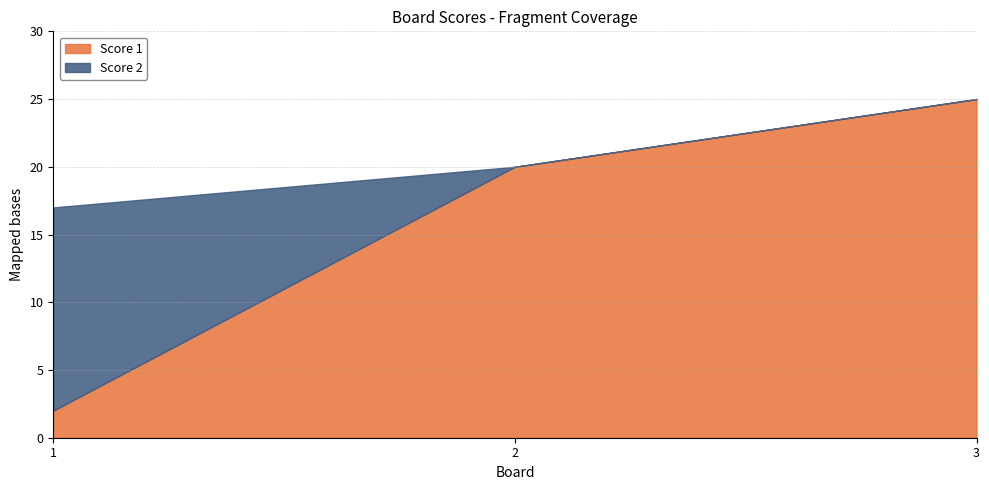

What are all the series names shown in the legend?

Score 1, Score 2